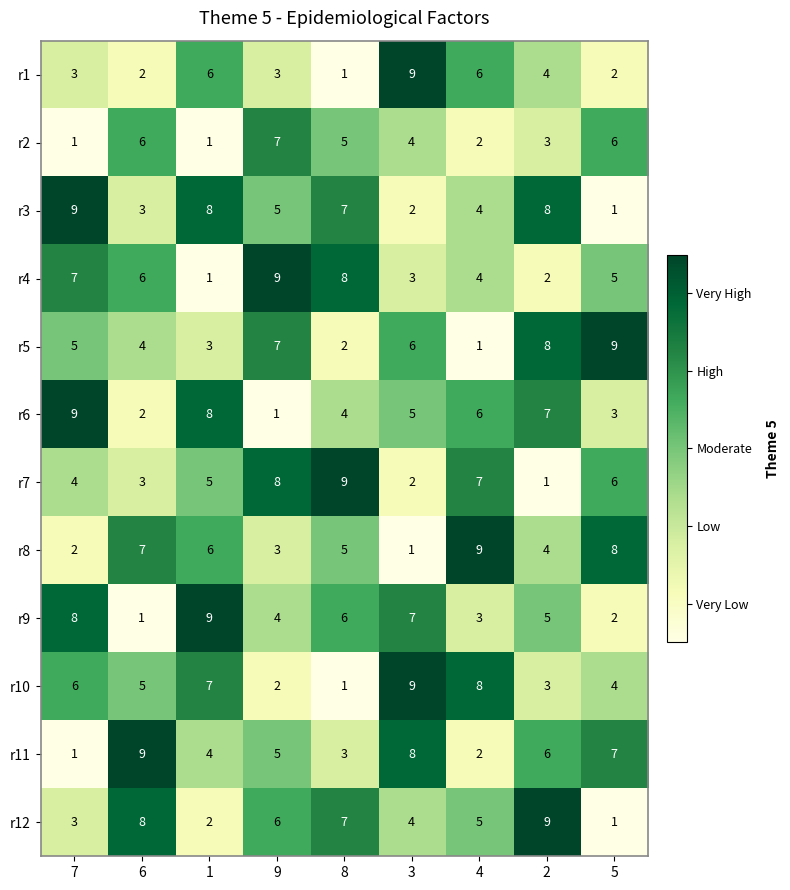

At how many categories does at least one series exceed 7?

9